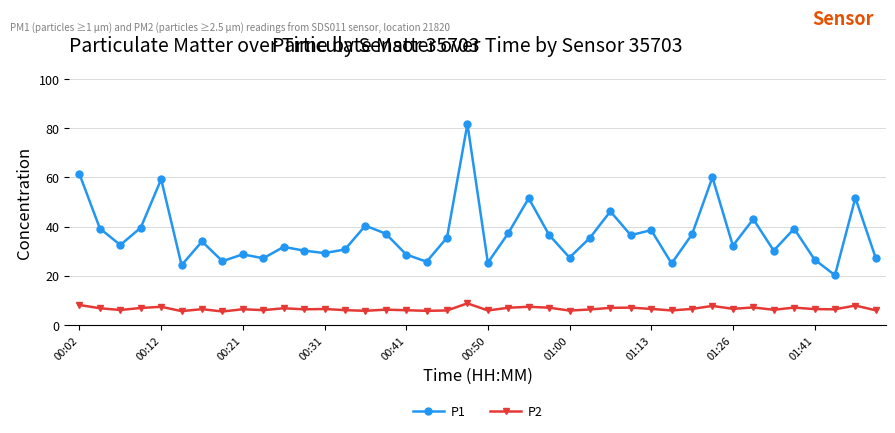

In P2, how many points are higher than both neighbors (excluding endpoints)?

13